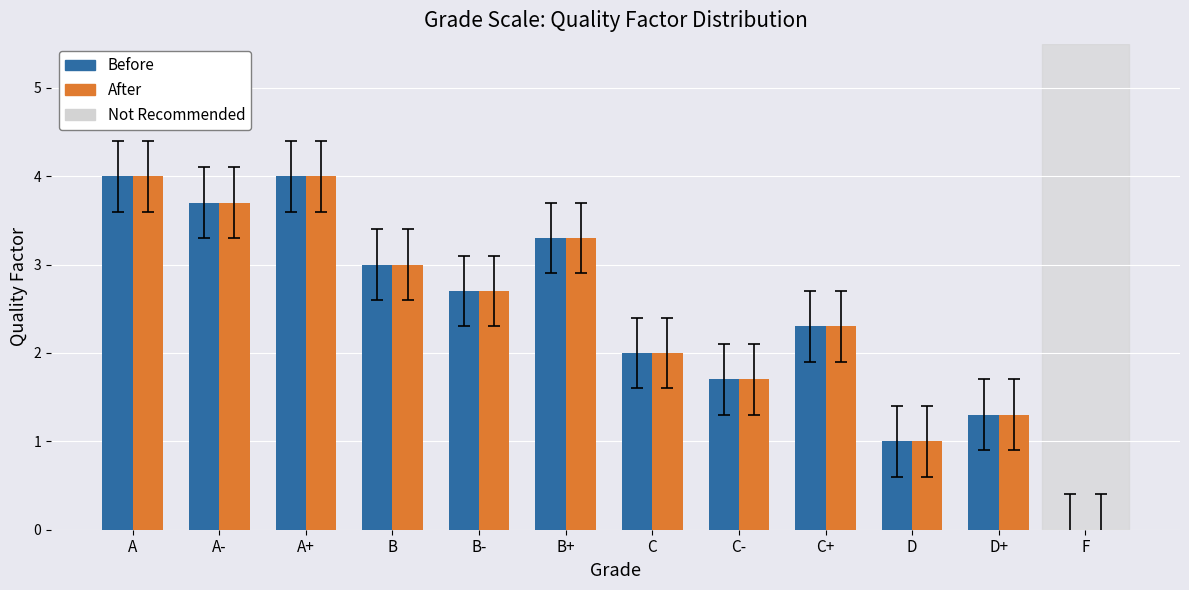

Reading right to left, transcribe all the data shown in this chart.

Before: 0.0	1.3	1.0	2.3	1.7	2.0	3.3	2.7	3.0	4.0	3.7	4.0
After: 0.0	1.3	1.0	2.3	1.7	2.0	3.3	2.7	3.0	4.0	3.7	4.0